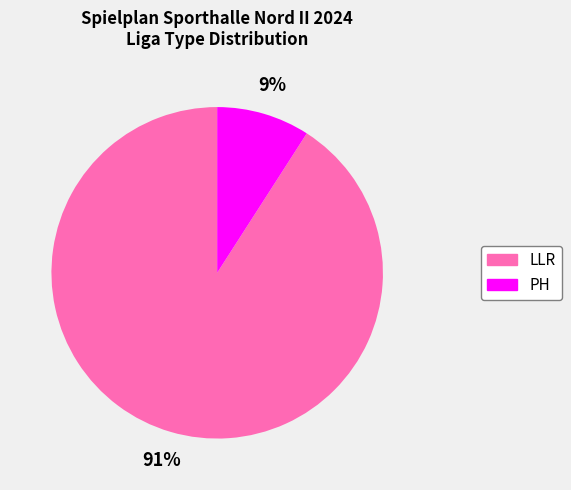

Does LLR represent more than half of the total?

Yes